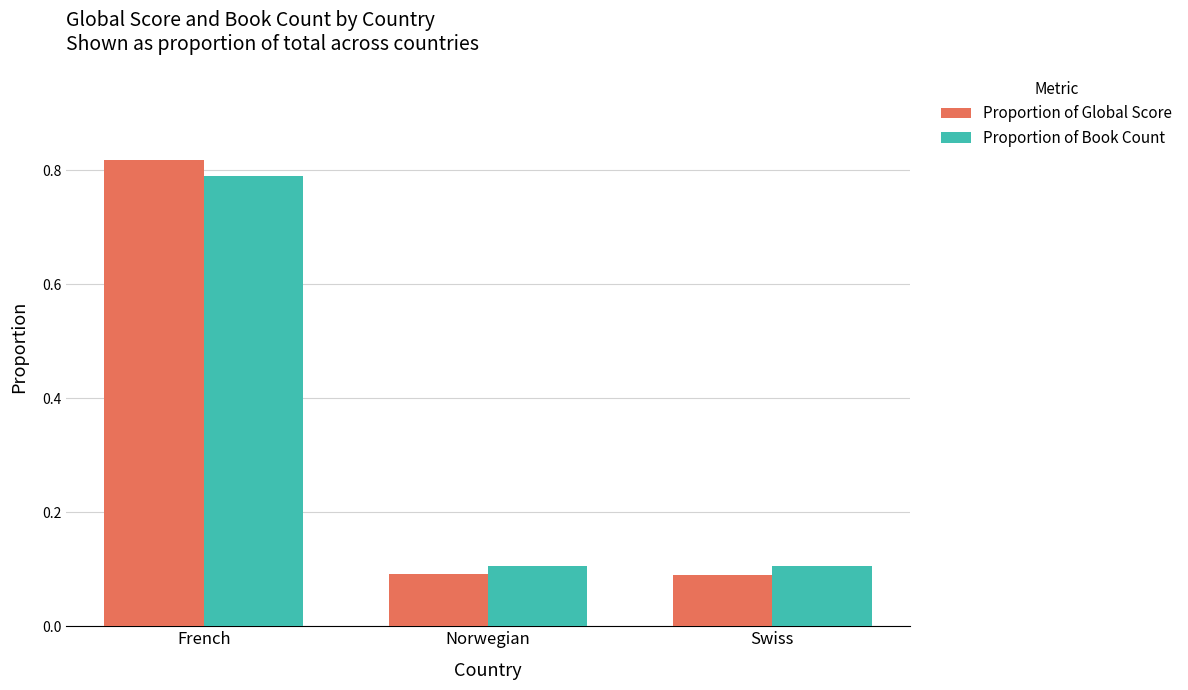

What is the average value of the Proportion of Book Count series?

0.3